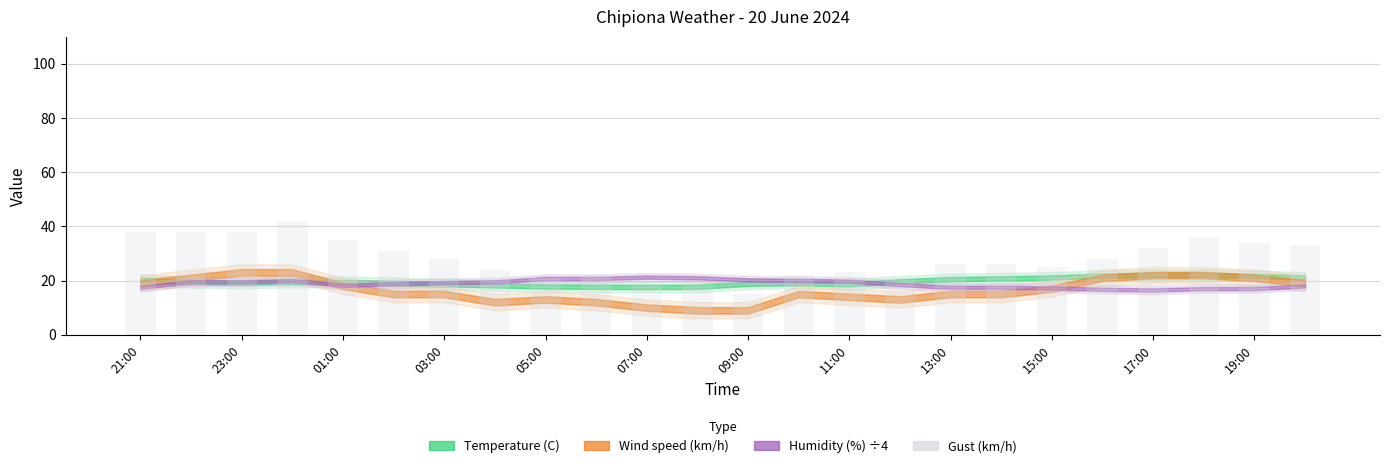

What is the difference between the second highest and minimum values?

23